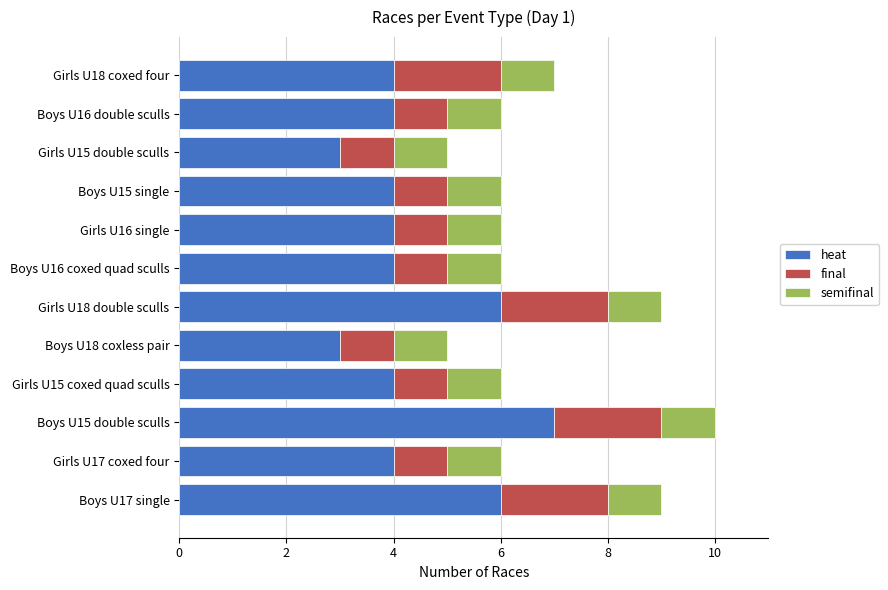

What value does the heat series have at Girls U15 coxed quad sculls?

4